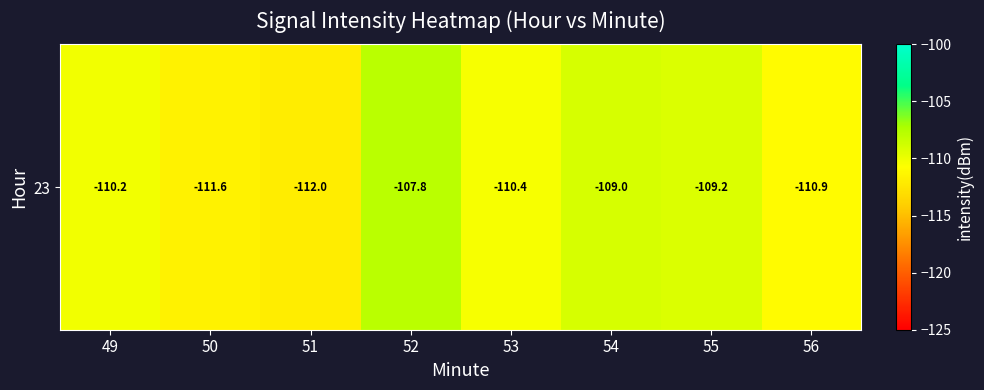

Reading left to right, list all the values displayed in this chart.

-110.2	-111.6	-112.0	-107.8	-110.4	-109.0	-109.2	-110.9